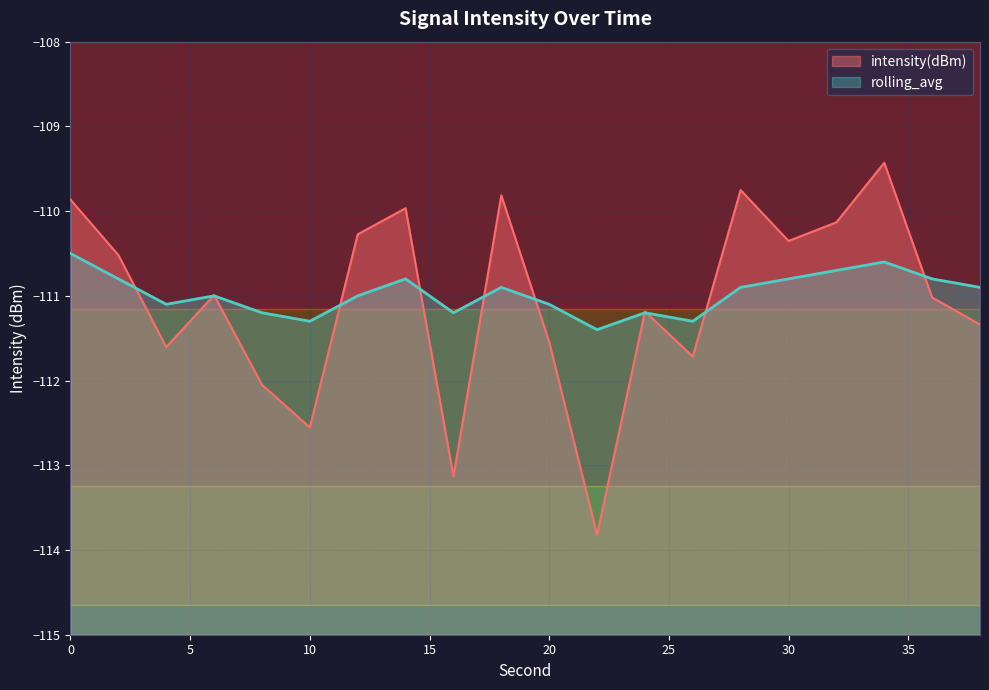

Is the value of rolling_avg at 4 greater than the value of intensity(dBm) at 26?

Yes